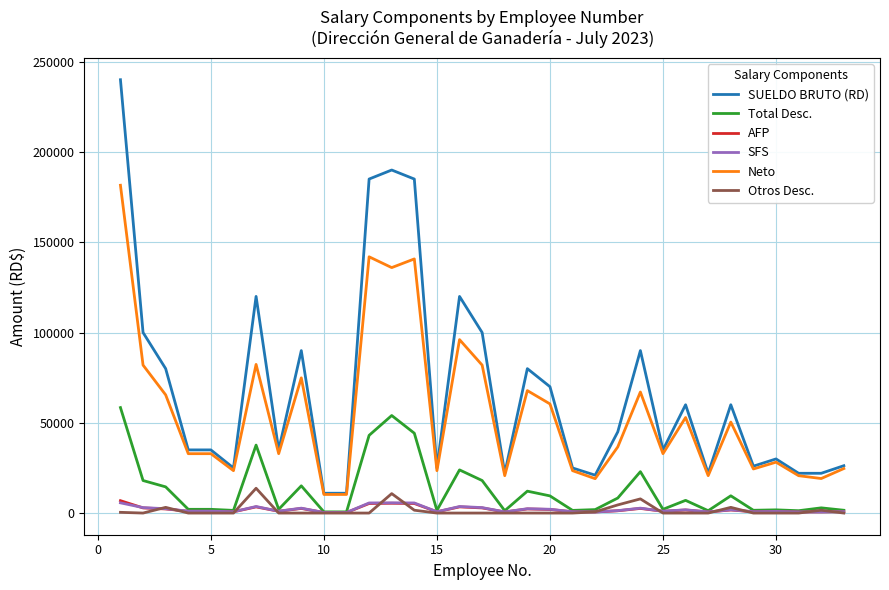

Which series has the largest range (max minus min)?

SUELDO BRUTO (RD)